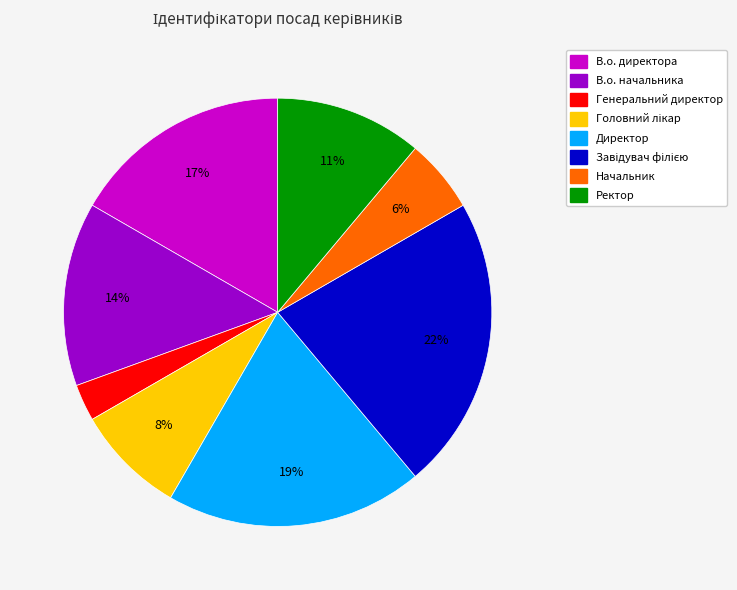

What is the smallest slice in the pie chart?

Генеральний директор